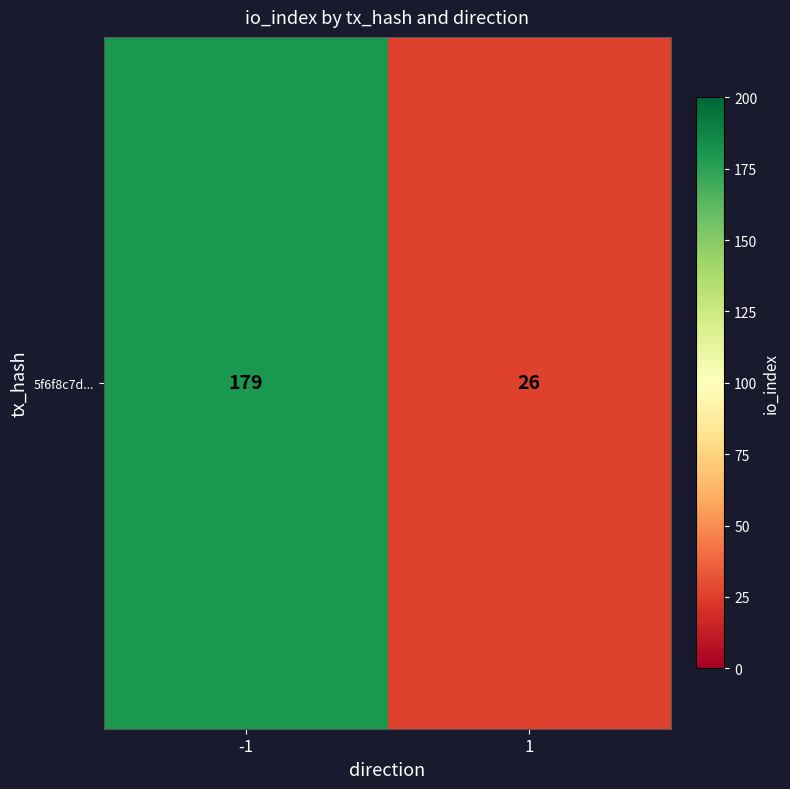

Reading right to left, what are all the values shown in this chart?

1=26	-1=179